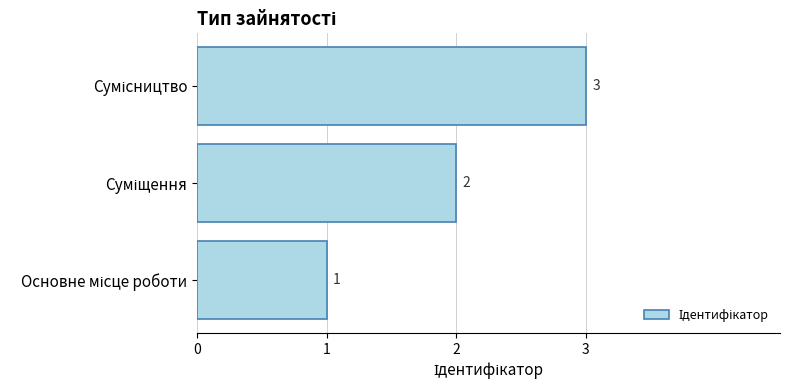

Does the chart contain stacked bars?

No